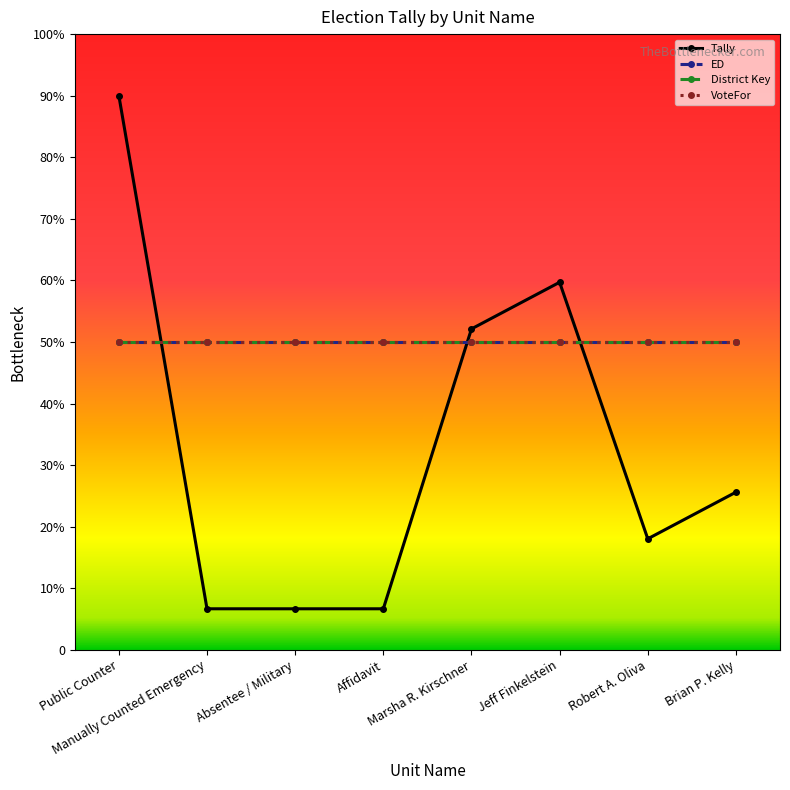

Which series has the widest spread of values?

Tally